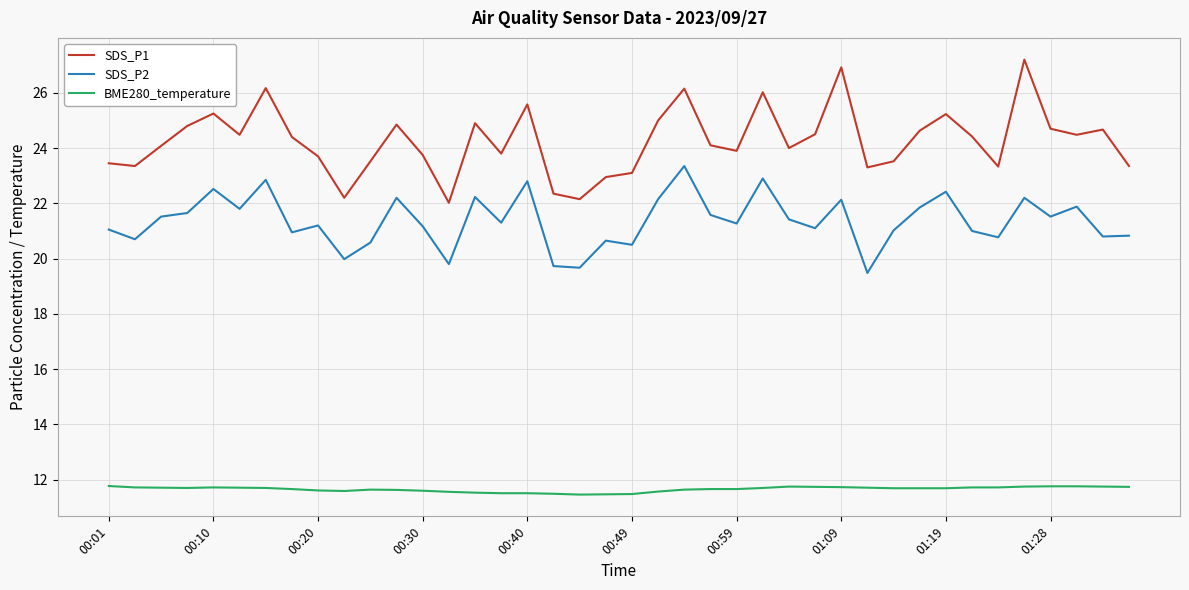

True or false: SDS_P1 and BME280_temperature intersect in this chart.

False